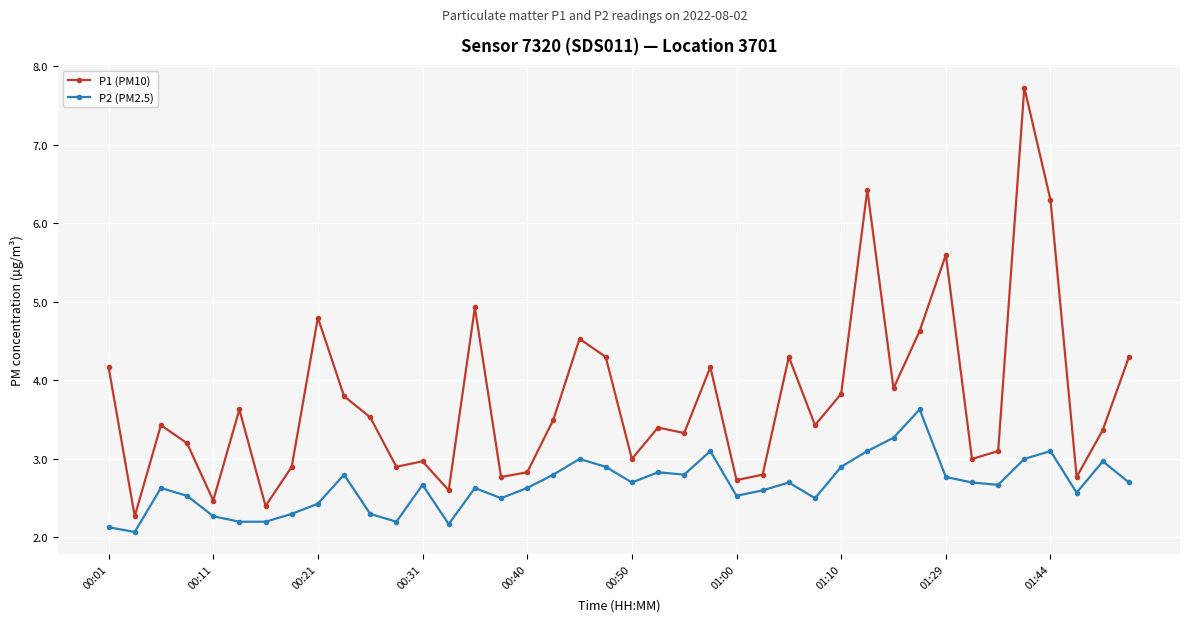

Which series has the largest range (max minus min)?

P1 (PM10)